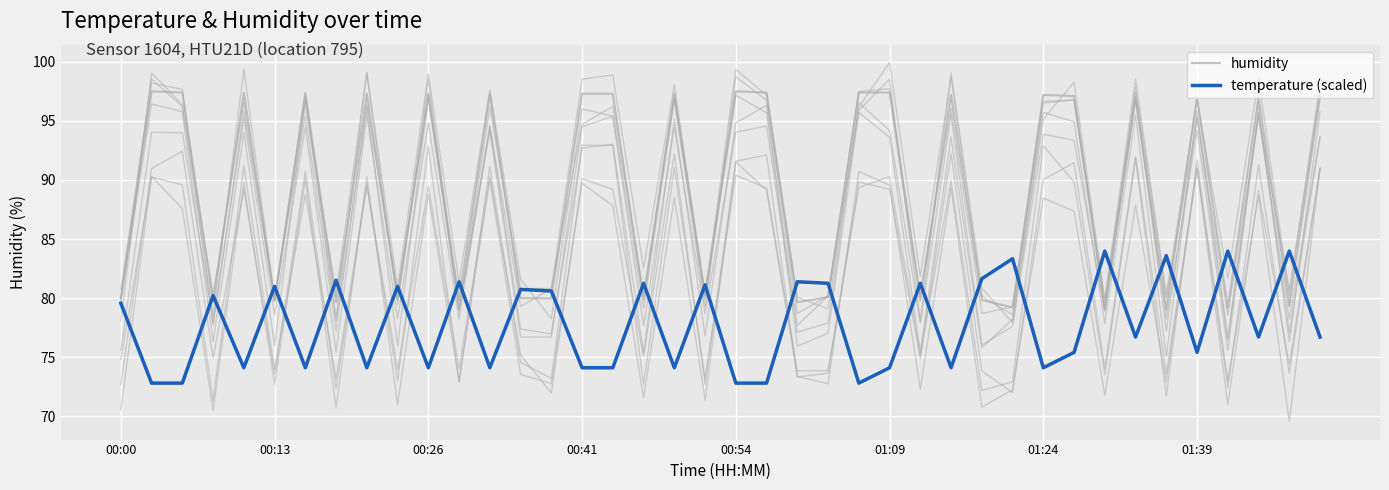

What is the spread (max minus min) of values at 00:00?

0.5